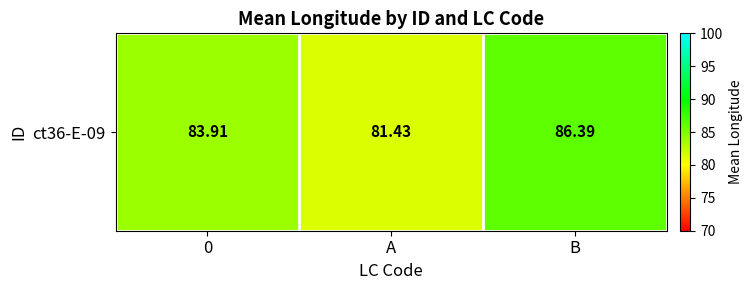

How many values are below 83?

1